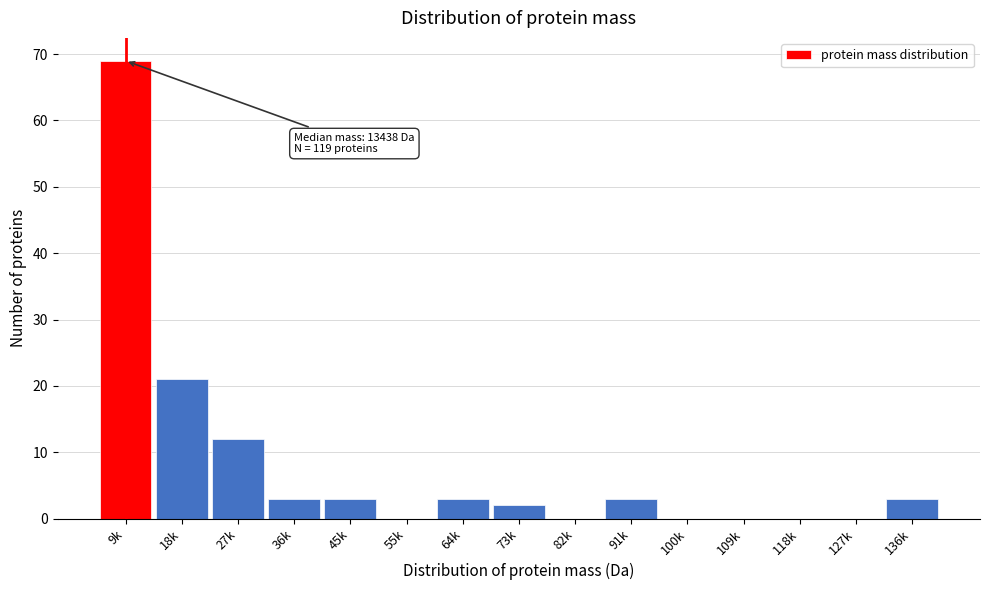

Reading right to left, list all the values displayed in this chart.

136k=3	127k=0	118k=0	109k=0	100k=0	91k=3	82k=0	73k=2	64k=3	55k=0	45k=3	36k=3	27k=12	18k=21	9k=69